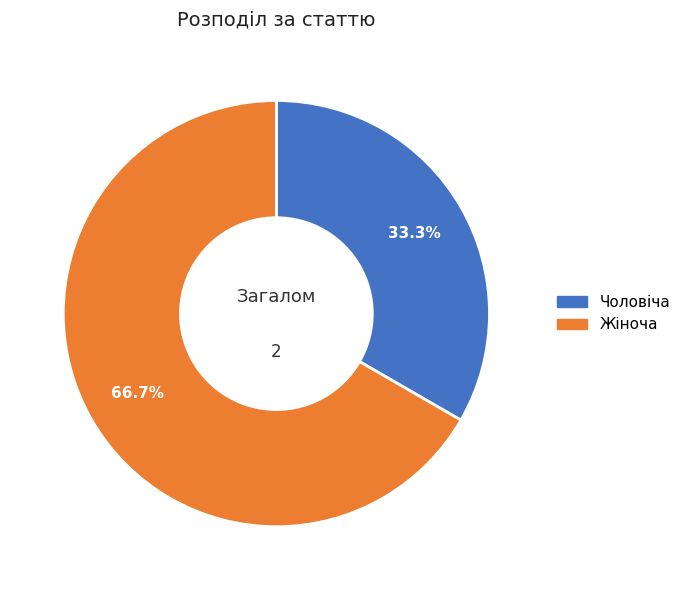

To the nearest percent, what percentage of the pie is Чоловіча?

33%